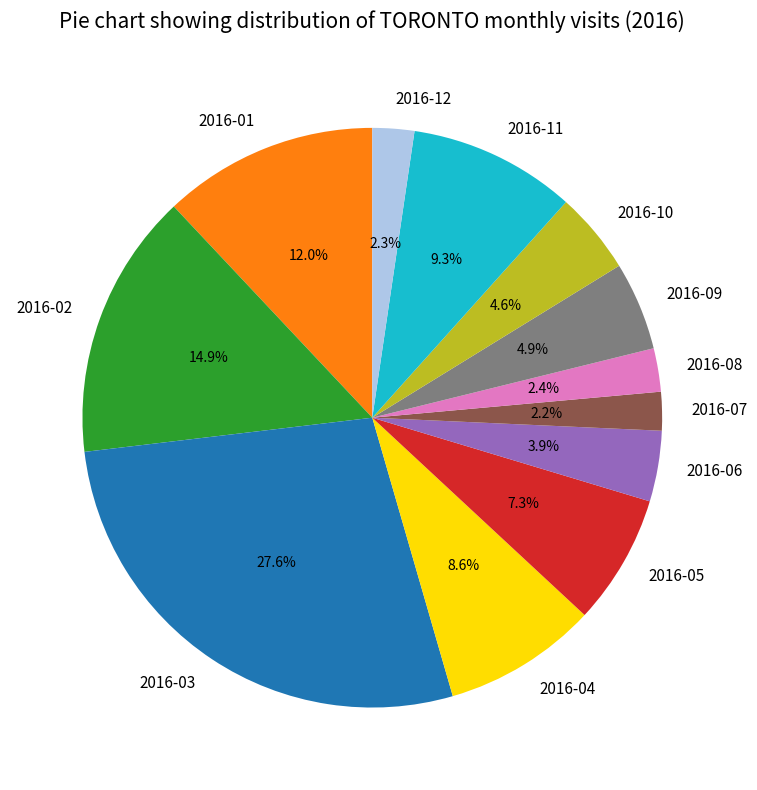

Is there any slice that represents more than half of the pie?

No